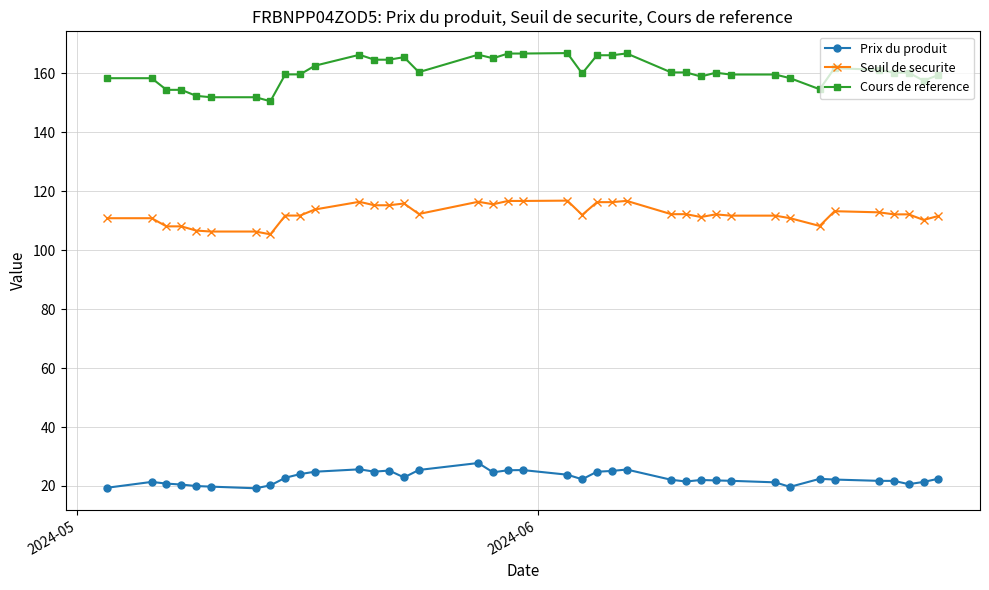

True or false: Seuil de securite has more than 0 interior local peaks.

True